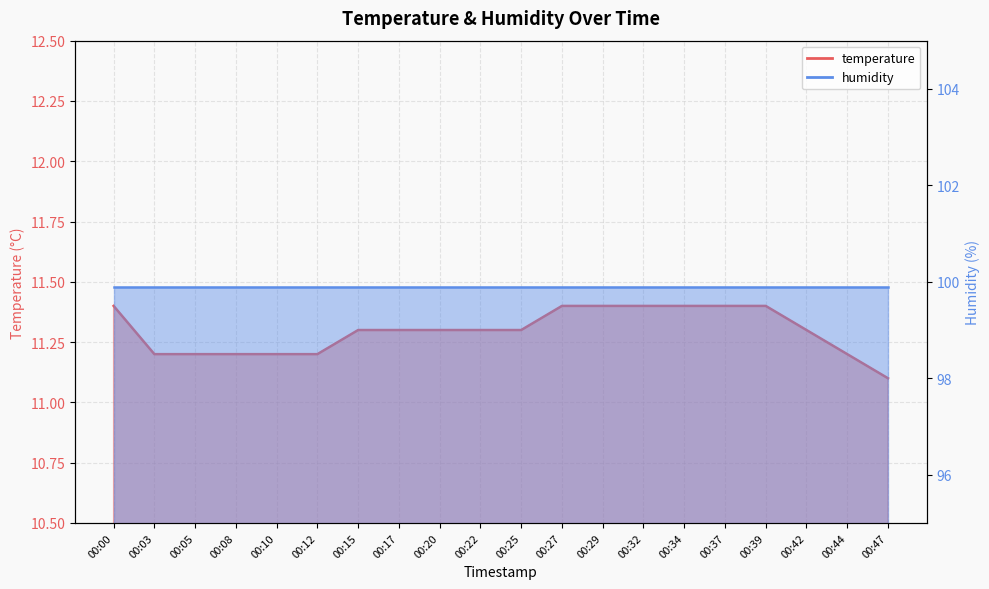

Reading right to left, transcribe all the data shown in this chart.

00:47=11.1	00:44=11.2	00:42=11.3	00:39=11.4	00:37=11.4	00:34=11.4	00:32=11.4	00:29=11.4	00:27=11.4	00:25=11.3	00:22=11.3	00:20=11.3	00:17=11.3	00:15=11.3	00:12=11.2	00:10=11.2	00:08=11.2	00:05=11.2	00:03=11.2	00:00=11.4